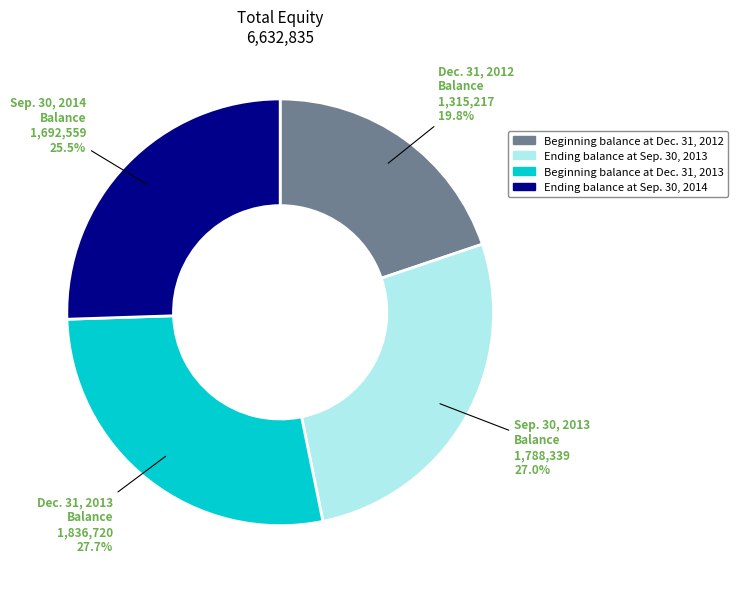

What is the smallest slice in the pie chart?

Beginning balance at Dec. 31, 2012